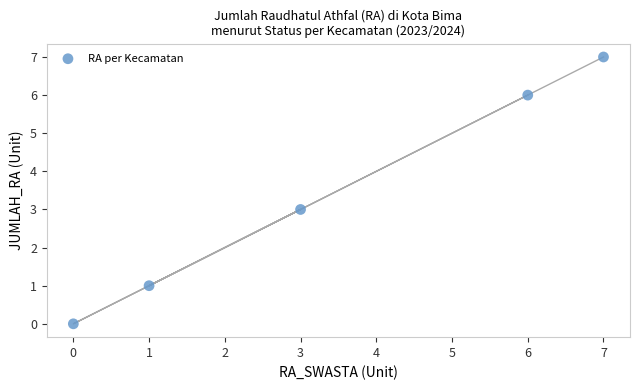

What is the average Y value?

3